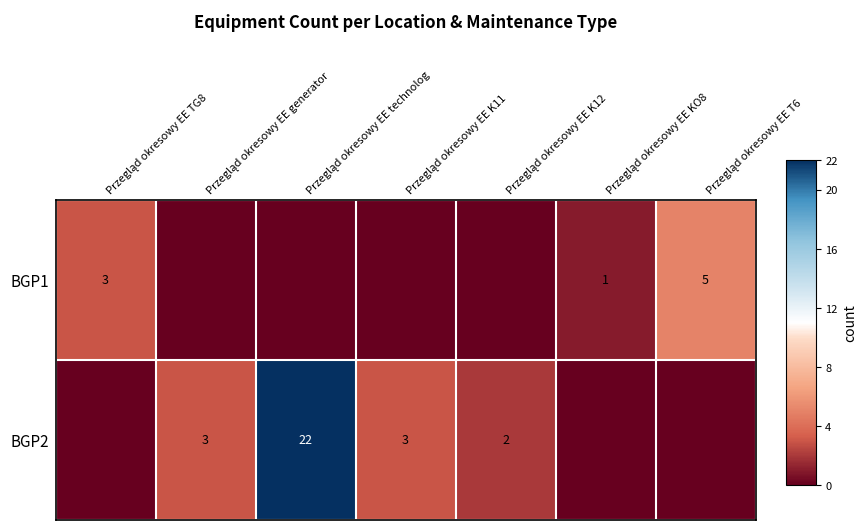

True or false: BGP1 has a value of -3 at Przegląd okresowy EE K11.

False